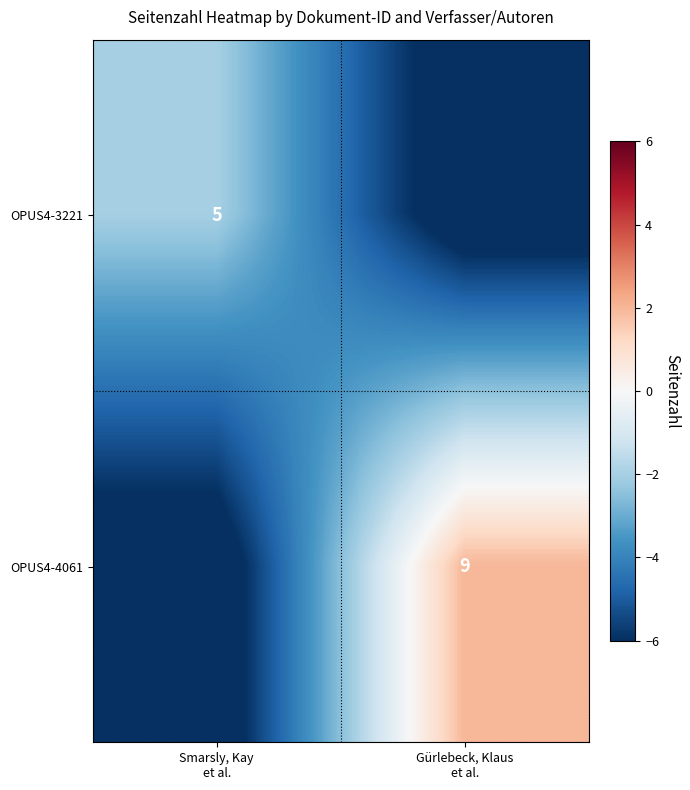

Between Gürlebeck, Klaus
et al. and Smarsly, Kay
et al., which is larger?

Smarsly, Kay
et al.